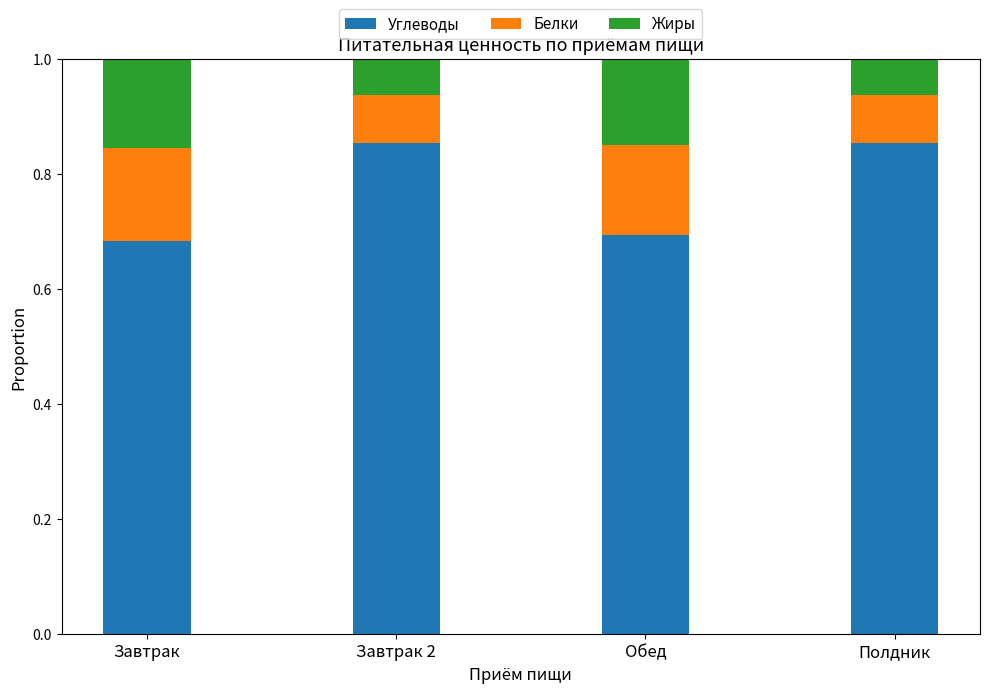

What is the total value across all series at Завтрак?

1.0